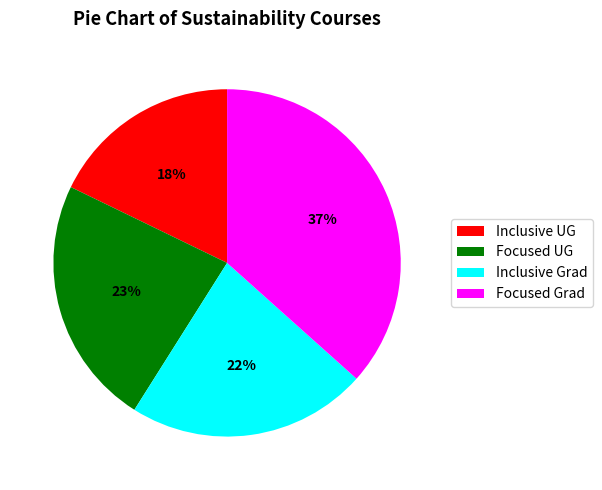

Which category has the biggest portion of the pie?

Focused Grad